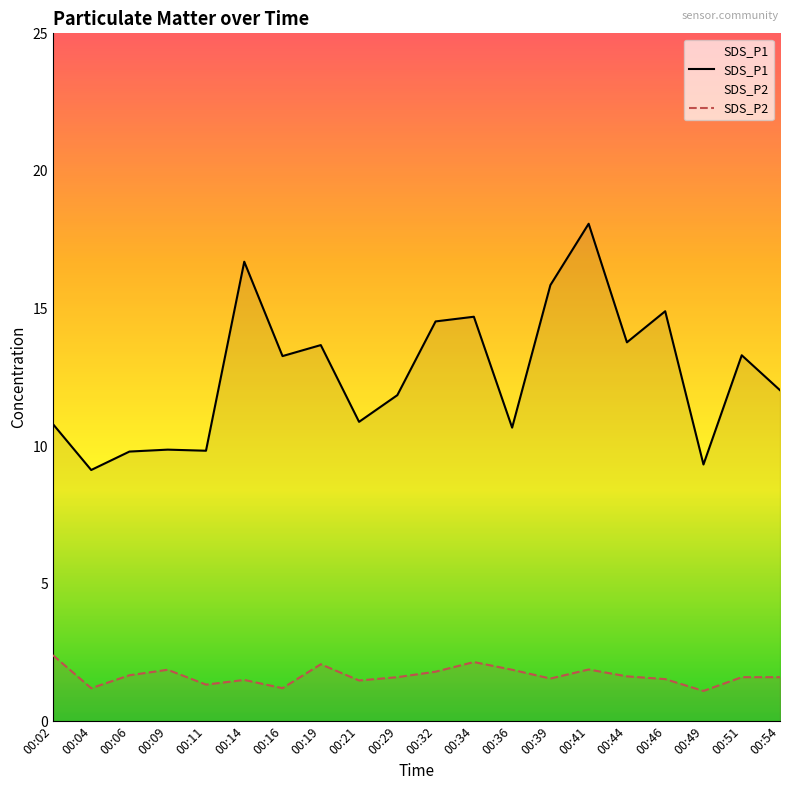

Reading right to left, what are all the values shown in this chart?

SDS_P1: 12.0	13.3	9.3	14.9	13.8	18.1	15.8	10.7	14.7	14.5	11.8	10.9	13.7	13.3	16.7	9.8	9.9	9.8	9.1	10.8
SDS_P2: 1.6	1.6	1.1	1.5	1.6	1.9	1.6	1.9	2.1	1.8	1.6	1.5	2.1	1.2	1.5	1.3	1.9	1.7	1.2	2.4